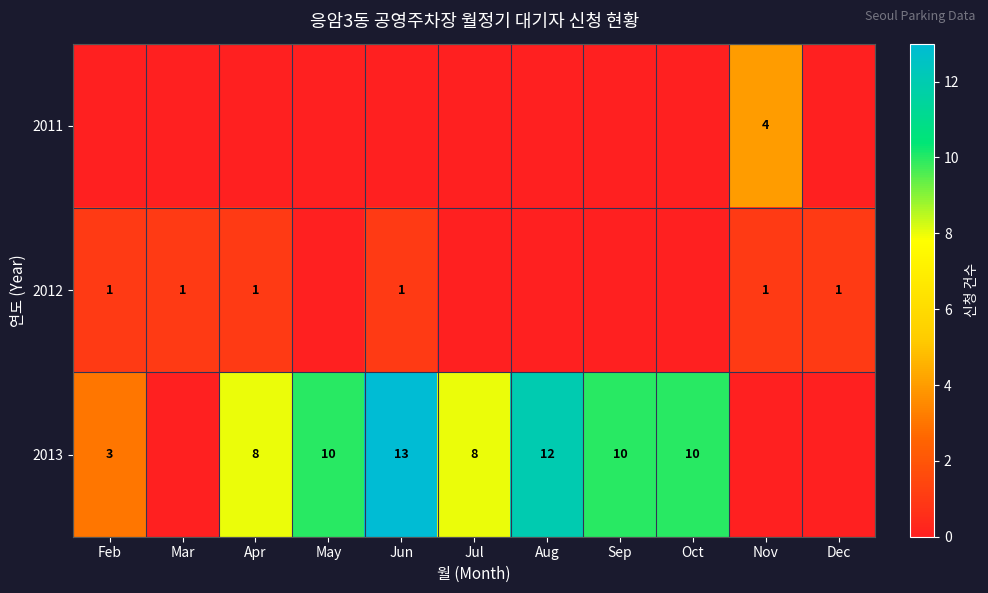

The value of 2011 at Nov is 4. True or false?

True